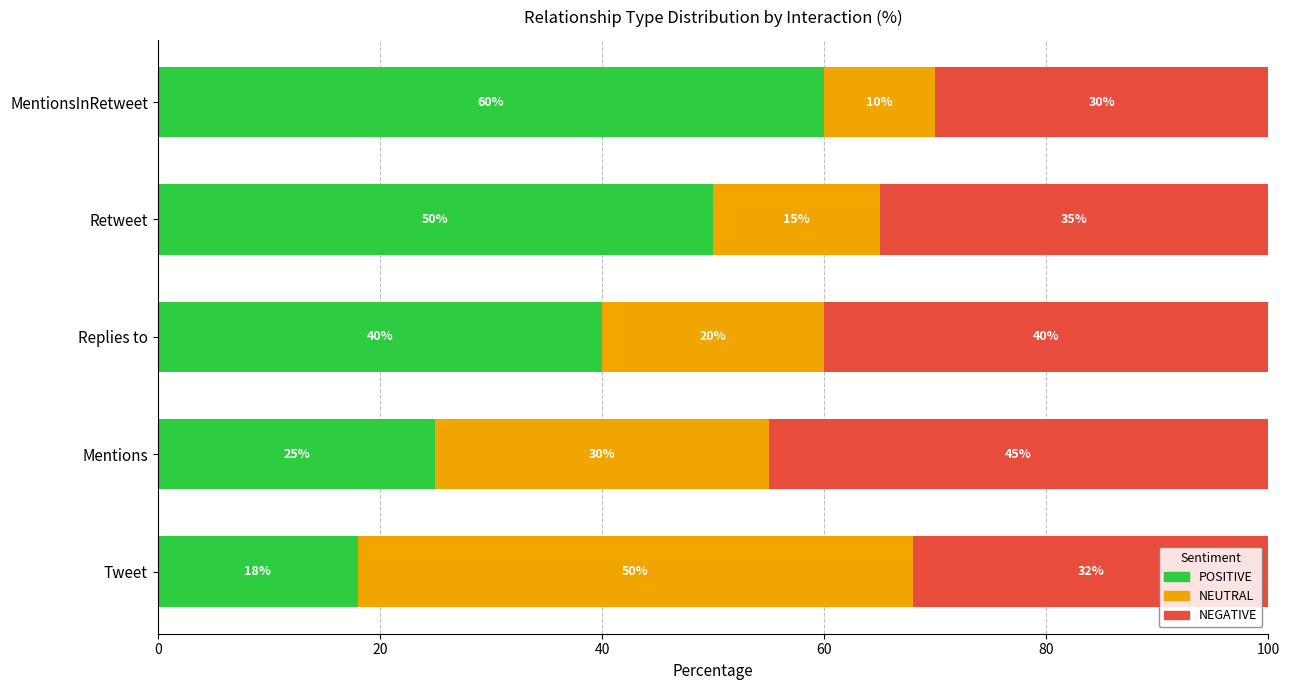

What is the difference between the maximum and minimum values in the POSITIVE series?

42